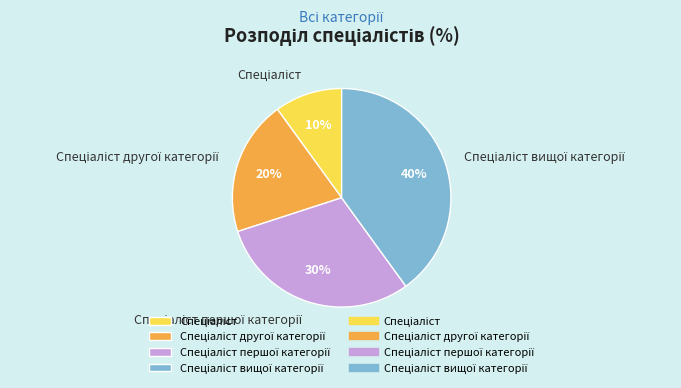

To the nearest percent, what is the average slice percentage?

25%